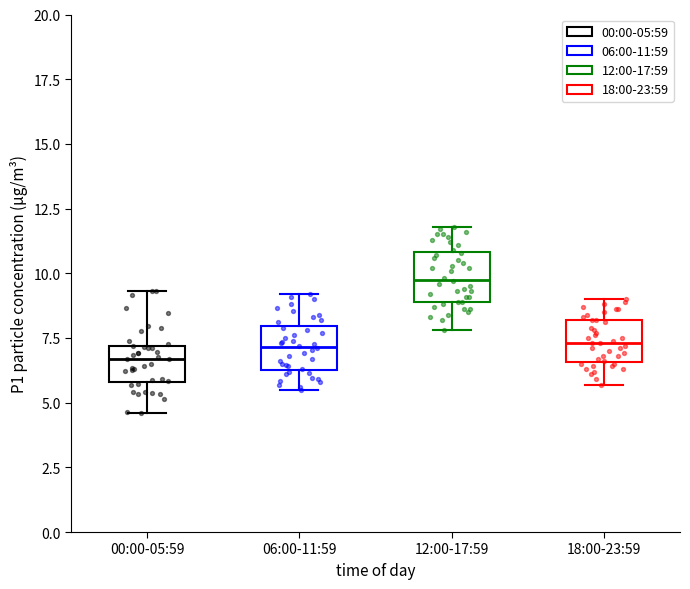

Reading left to right, read every box against the y-axis: the position of its median line, the range the box covers, and the ends of its whiskers. The values are not printed on the chart, so give them approximately, as read against the axis.

00:00-05:59: median 6.5, box 6.0 to 7.0, whiskers 4.5 to 9.5
06:00-11:59: median 7.0, box 6.5 to 8.0, whiskers 5.5 to 9.0
12:00-17:59: median 10.0, box 9.0 to 11.0, whiskers 8.0 to 12.0
18:00-23:59: median 7.5, box 6.5 to 8.0, whiskers 5.5 to 9.0